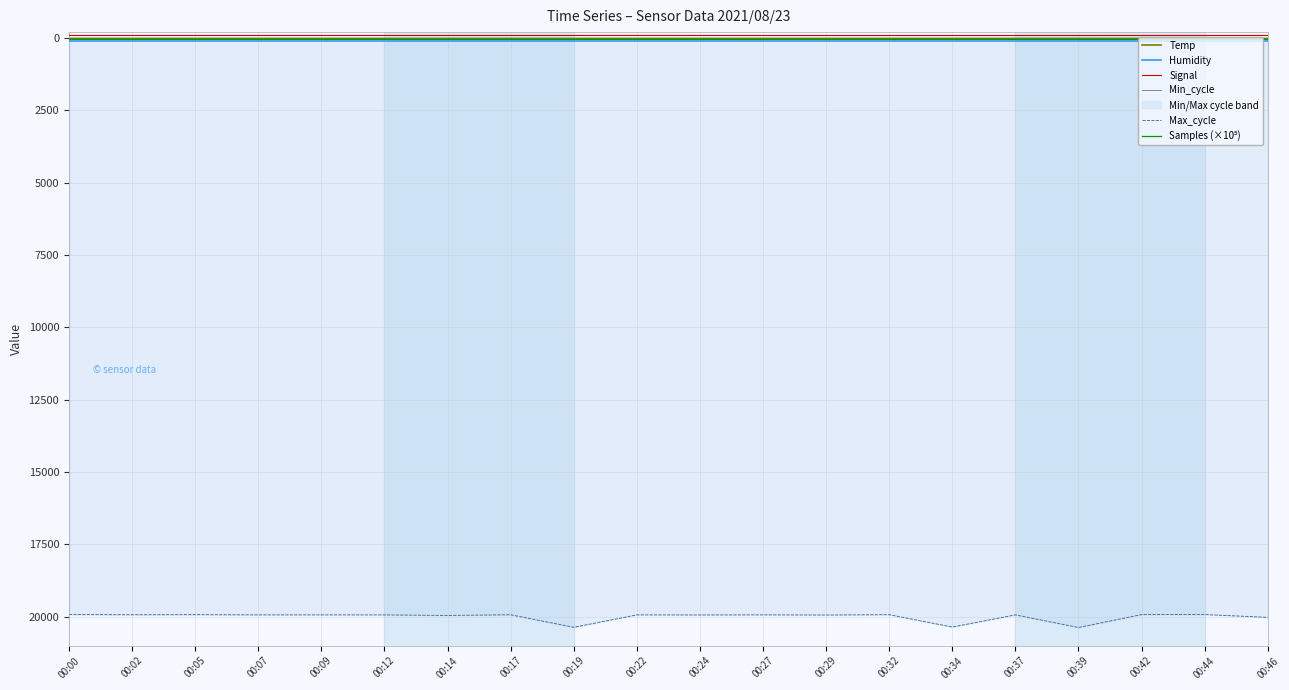

What is the spread (max minus min) of values at 00:05?

20012.0